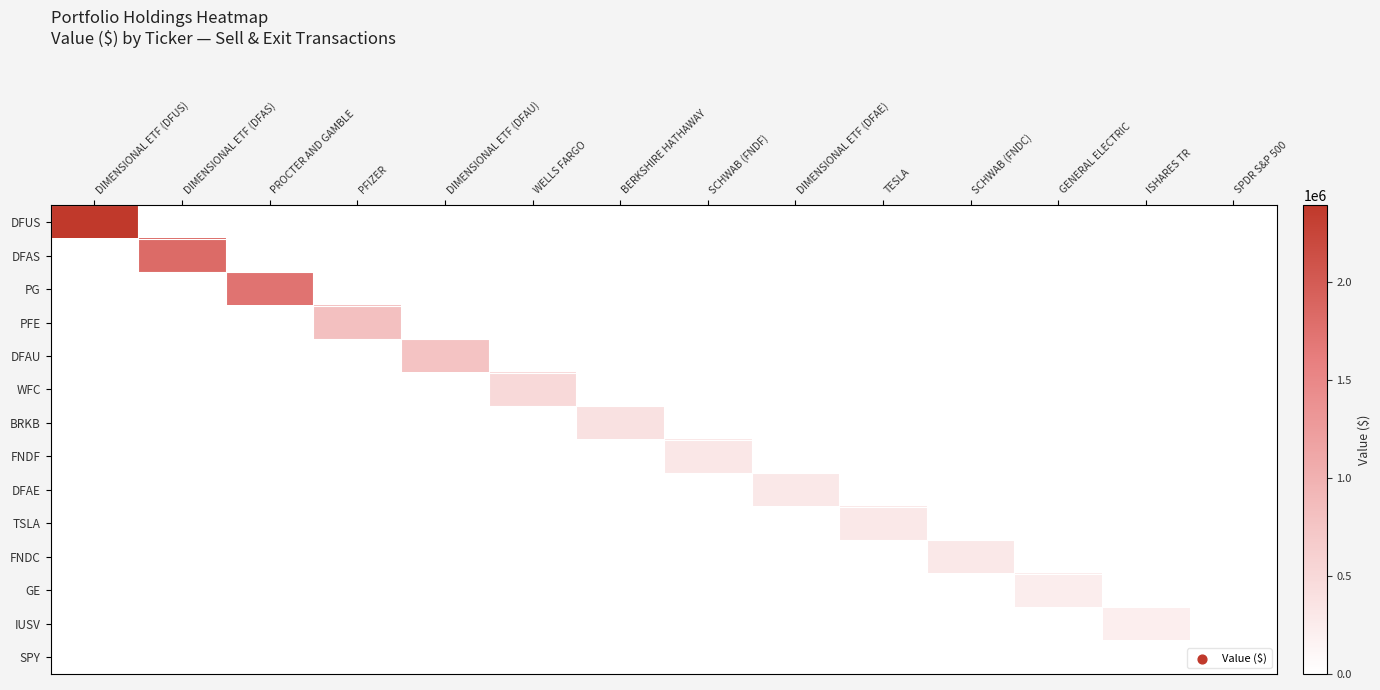

Reading right to left, what are all the values shown in this chart?

DFUS: SPDR S&P 500=0	ISHARES TR=0	GENERAL ELECTRIC=0	SCHWAB (FNDC)=0	TESLA=0	DIMENSIONAL ETF (DFAE)=0	SCHWAB (FNDF)=0	BERKSHIRE HATHAWAY=0	WELLS FARGO=0	DIMENSIONAL ETF (DFAU)=0	PFIZER=0	PROCTER AND GAMBLE=0	DIMENSIONAL ETF (DFAS)=0	DIMENSIONAL ETF (DFUS)=2389000
DFAS: SPDR S&P 500=0	ISHARES TR=0	GENERAL ELECTRIC=0	SCHWAB (FNDC)=0	TESLA=0	DIMENSIONAL ETF (DFAE)=0	SCHWAB (FNDF)=0	BERKSHIRE HATHAWAY=0	WELLS FARGO=0	DIMENSIONAL ETF (DFAU)=0	PFIZER=0	PROCTER AND GAMBLE=0	DIMENSIONAL ETF (DFAS)=1826000	DIMENSIONAL ETF (DFUS)=0
PG: SPDR S&P 500=0	ISHARES TR=0	GENERAL ELECTRIC=0	SCHWAB (FNDC)=0	TESLA=0	DIMENSIONAL ETF (DFAE)=0	SCHWAB (FNDF)=0	BERKSHIRE HATHAWAY=0	WELLS FARGO=0	DIMENSIONAL ETF (DFAU)=0	PFIZER=0	PROCTER AND GAMBLE=1735000	DIMENSIONAL ETF (DFAS)=0	DIMENSIONAL ETF (DFUS)=0
PFE: SPDR S&P 500=0	ISHARES TR=0	GENERAL ELECTRIC=0	SCHWAB (FNDC)=0	TESLA=0	DIMENSIONAL ETF (DFAE)=0	SCHWAB (FNDF)=0	BERKSHIRE HATHAWAY=0	WELLS FARGO=0	DIMENSIONAL ETF (DFAU)=0	PFIZER=815000	PROCTER AND GAMBLE=0	DIMENSIONAL ETF (DFAS)=0	DIMENSIONAL ETF (DFUS)=0
DFAU: SPDR S&P 500=0	ISHARES TR=0	GENERAL ELECTRIC=0	SCHWAB (FNDC)=0	TESLA=0	DIMENSIONAL ETF (DFAE)=0	SCHWAB (FNDF)=0	BERKSHIRE HATHAWAY=0	WELLS FARGO=0	DIMENSIONAL ETF (DFAU)=782000	PFIZER=0	PROCTER AND GAMBLE=0	DIMENSIONAL ETF (DFAS)=0	DIMENSIONAL ETF (DFUS)=0
WFC: SPDR S&P 500=0	ISHARES TR=0	GENERAL ELECTRIC=0	SCHWAB (FNDC)=0	TESLA=0	DIMENSIONAL ETF (DFAE)=0	SCHWAB (FNDF)=0	BERKSHIRE HATHAWAY=0	WELLS FARGO=487000	DIMENSIONAL ETF (DFAU)=0	PFIZER=0	PROCTER AND GAMBLE=0	DIMENSIONAL ETF (DFAS)=0	DIMENSIONAL ETF (DFUS)=0
BRKB: SPDR S&P 500=0	ISHARES TR=0	GENERAL ELECTRIC=0	SCHWAB (FNDC)=0	TESLA=0	DIMENSIONAL ETF (DFAE)=0	SCHWAB (FNDF)=0	BERKSHIRE HATHAWAY=391000	WELLS FARGO=0	DIMENSIONAL ETF (DFAU)=0	PFIZER=0	PROCTER AND GAMBLE=0	DIMENSIONAL ETF (DFAS)=0	DIMENSIONAL ETF (DFUS)=0
FNDF: SPDR S&P 500=0	ISHARES TR=0	GENERAL ELECTRIC=0	SCHWAB (FNDC)=0	TESLA=0	DIMENSIONAL ETF (DFAE)=0	SCHWAB (FNDF)=310000	BERKSHIRE HATHAWAY=0	WELLS FARGO=0	DIMENSIONAL ETF (DFAU)=0	PFIZER=0	PROCTER AND GAMBLE=0	DIMENSIONAL ETF (DFAS)=0	DIMENSIONAL ETF (DFUS)=0
DFAE: SPDR S&P 500=0	ISHARES TR=0	GENERAL ELECTRIC=0	SCHWAB (FNDC)=0	TESLA=0	DIMENSIONAL ETF (DFAE)=302000	SCHWAB (FNDF)=0	BERKSHIRE HATHAWAY=0	WELLS FARGO=0	DIMENSIONAL ETF (DFAU)=0	PFIZER=0	PROCTER AND GAMBLE=0	DIMENSIONAL ETF (DFAS)=0	DIMENSIONAL ETF (DFUS)=0
TSLA: SPDR S&P 500=0	ISHARES TR=0	GENERAL ELECTRIC=0	SCHWAB (FNDC)=0	TESLA=302000	DIMENSIONAL ETF (DFAE)=0	SCHWAB (FNDF)=0	BERKSHIRE HATHAWAY=0	WELLS FARGO=0	DIMENSIONAL ETF (DFAU)=0	PFIZER=0	PROCTER AND GAMBLE=0	DIMENSIONAL ETF (DFAS)=0	DIMENSIONAL ETF (DFUS)=0
FNDC: SPDR S&P 500=0	ISHARES TR=0	GENERAL ELECTRIC=0	SCHWAB (FNDC)=296000	TESLA=0	DIMENSIONAL ETF (DFAE)=0	SCHWAB (FNDF)=0	BERKSHIRE HATHAWAY=0	WELLS FARGO=0	DIMENSIONAL ETF (DFAU)=0	PFIZER=0	PROCTER AND GAMBLE=0	DIMENSIONAL ETF (DFAS)=0	DIMENSIONAL ETF (DFUS)=0
GE: SPDR S&P 500=0	ISHARES TR=0	GENERAL ELECTRIC=240000	SCHWAB (FNDC)=0	TESLA=0	DIMENSIONAL ETF (DFAE)=0	SCHWAB (FNDF)=0	BERKSHIRE HATHAWAY=0	WELLS FARGO=0	DIMENSIONAL ETF (DFAU)=0	PFIZER=0	PROCTER AND GAMBLE=0	DIMENSIONAL ETF (DFAS)=0	DIMENSIONAL ETF (DFUS)=0
IUSV: SPDR S&P 500=0	ISHARES TR=220000	GENERAL ELECTRIC=0	SCHWAB (FNDC)=0	TESLA=0	DIMENSIONAL ETF (DFAE)=0	SCHWAB (FNDF)=0	BERKSHIRE HATHAWAY=0	WELLS FARGO=0	DIMENSIONAL ETF (DFAU)=0	PFIZER=0	PROCTER AND GAMBLE=0	DIMENSIONAL ETF (DFAS)=0	DIMENSIONAL ETF (DFUS)=0
SPY: SPDR S&P 500=0	ISHARES TR=0	GENERAL ELECTRIC=0	SCHWAB (FNDC)=0	TESLA=0	DIMENSIONAL ETF (DFAE)=0	SCHWAB (FNDF)=0	BERKSHIRE HATHAWAY=0	WELLS FARGO=0	DIMENSIONAL ETF (DFAU)=0	PFIZER=0	PROCTER AND GAMBLE=0	DIMENSIONAL ETF (DFAS)=0	DIMENSIONAL ETF (DFUS)=0